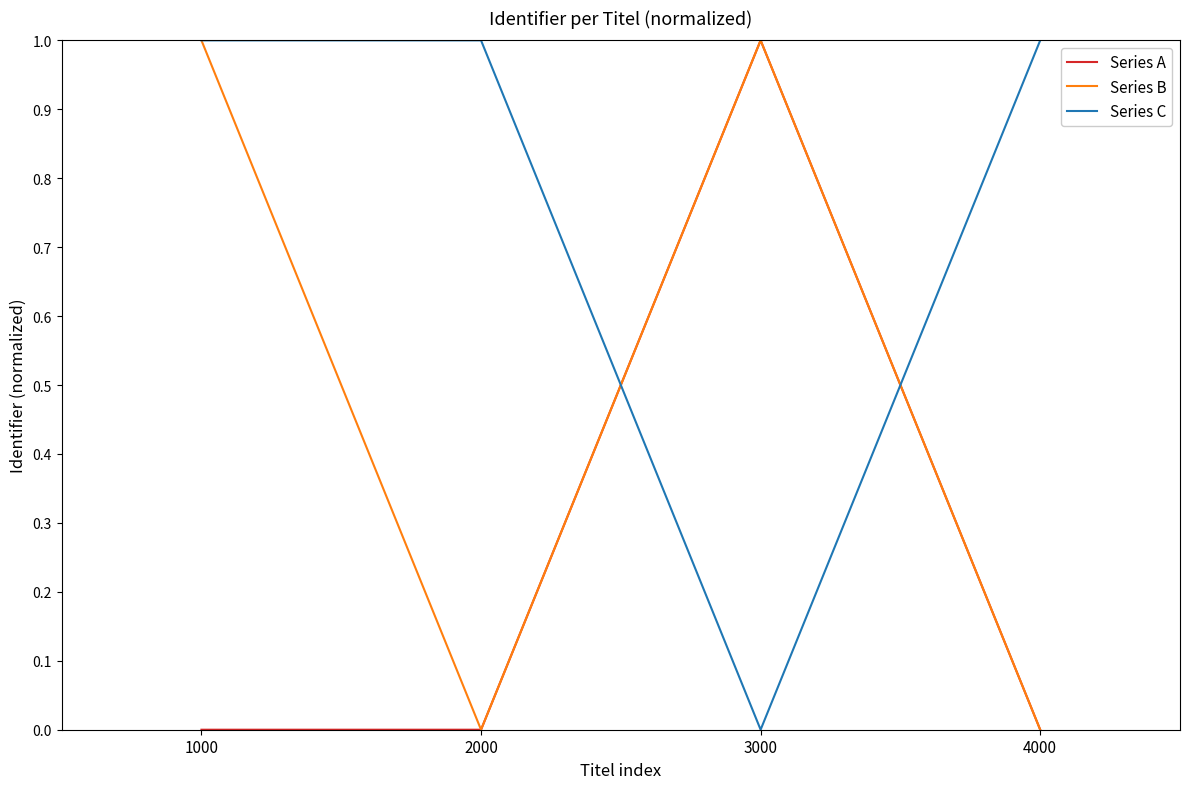

What is the difference between the highest and lowest values at 1000?

1.0